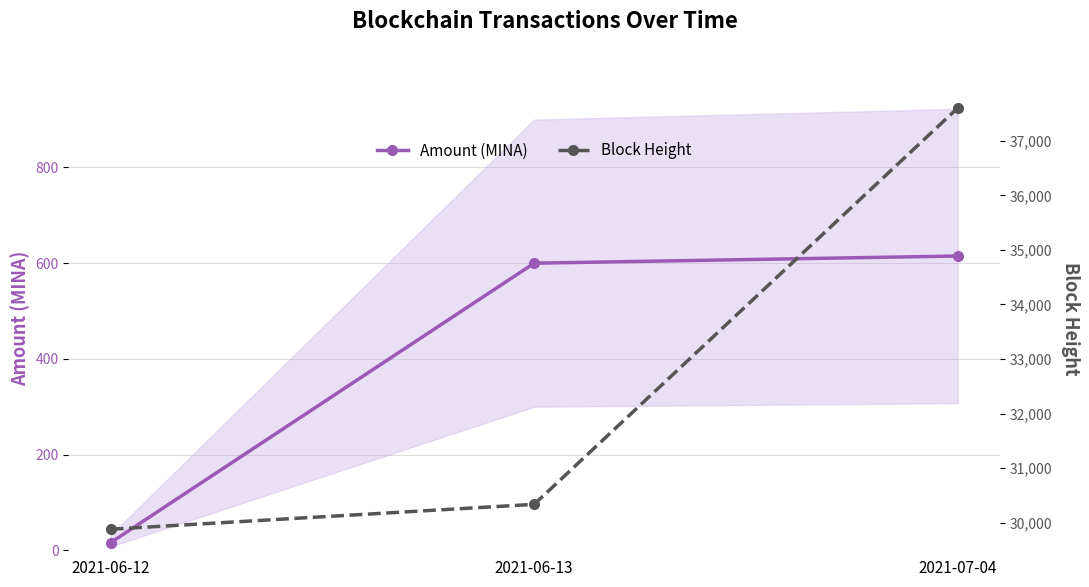

Which category has the lowest value in the Amount (MINA) series?

2021-06-12